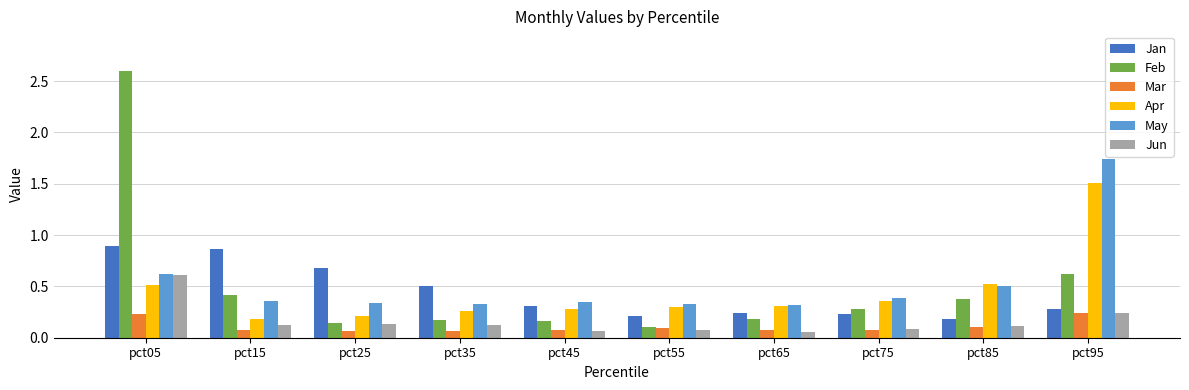

At which category is the sum across all series the highest?

pct05